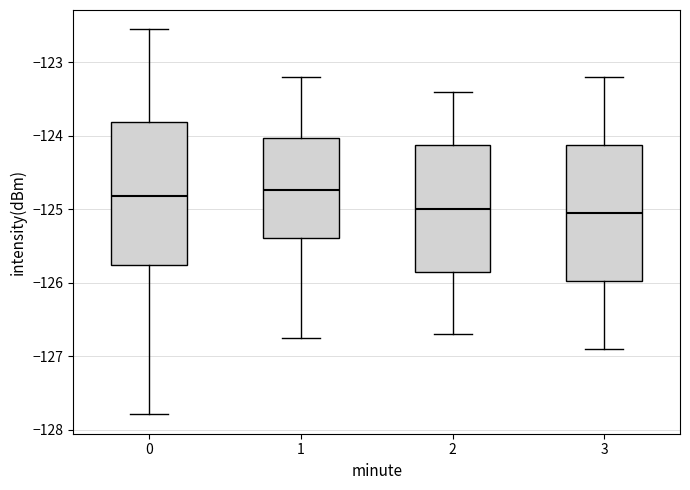

Where does the median line of the box at x = 2 sit on the y-axis? The values are not printed on the chart, so give them approximately, as read against the axis.

-125.0